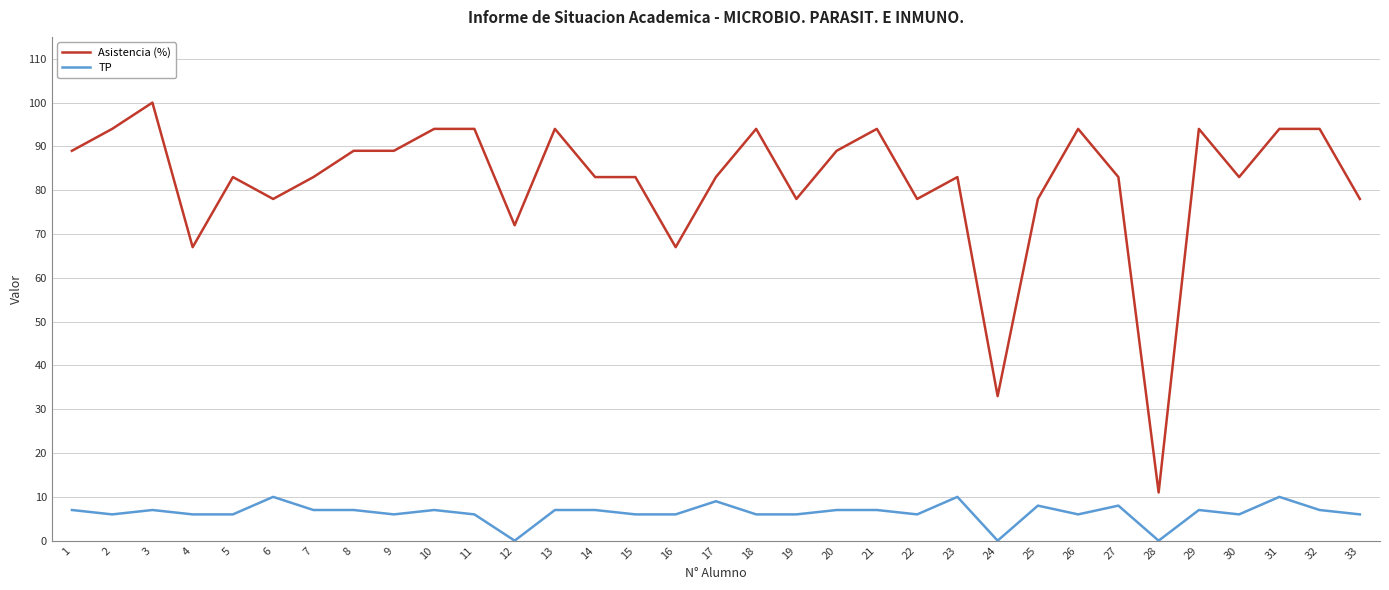

What is the maximum value for Asistencia (%)?

100